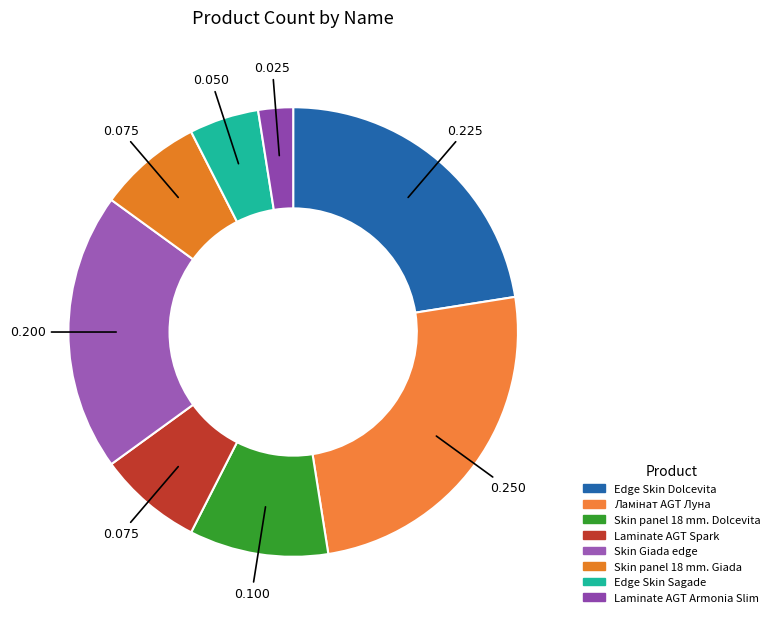

Does any single category account for the majority?

No